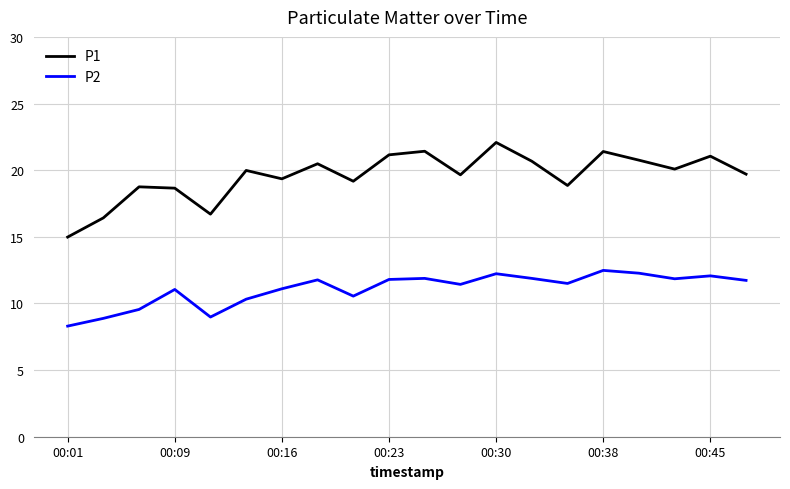

What are all the series names shown in the legend?

P1, P2